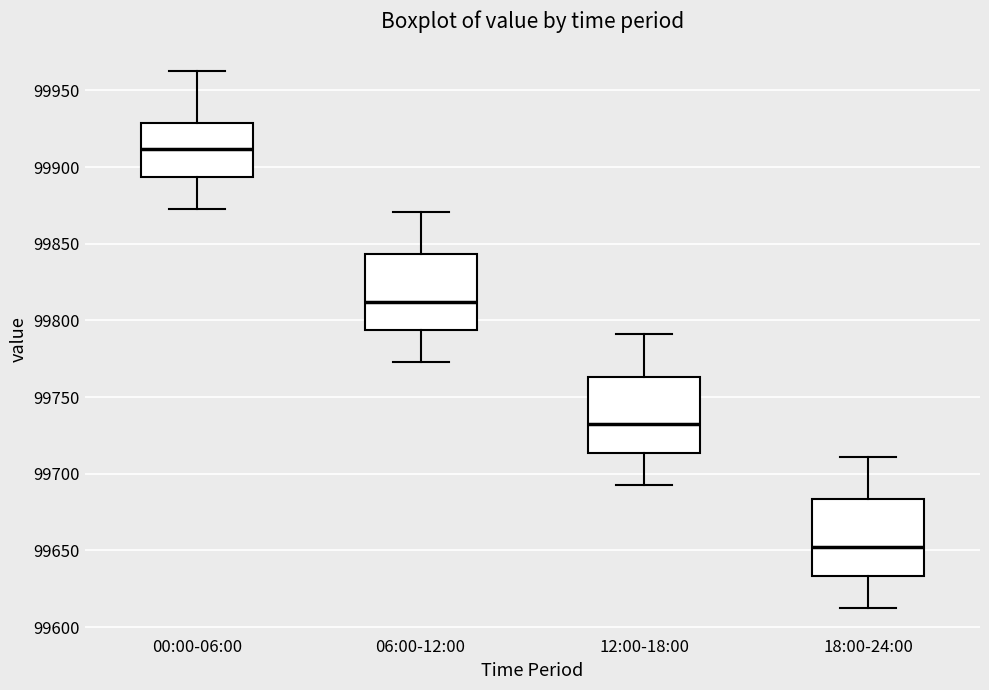

Where does the lower whisker of the box for 18:00-24:00 end on the y-axis? The values are not printed on the chart, so give them approximately, as read against the axis.

99615